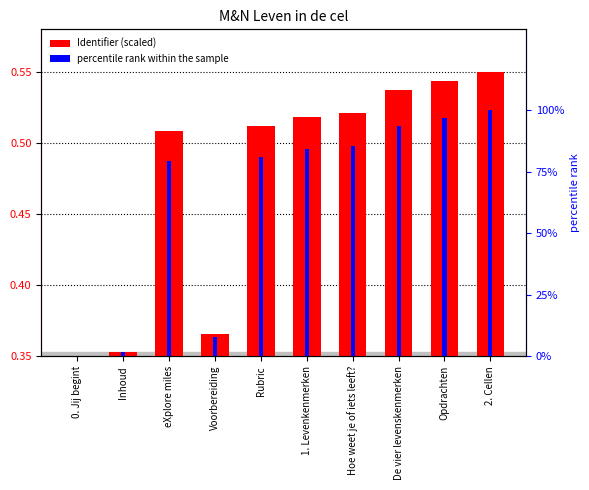

What is the total value across all series at Inhoud?

1.6